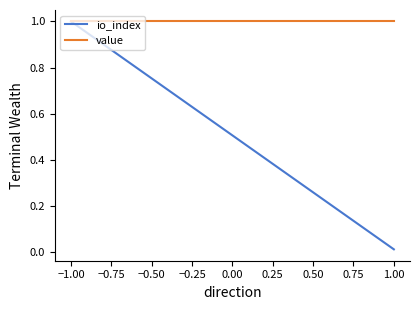

Reading right to left, transcribe all the data shown in this chart.

io_index: 0.0	1.0
value: 1.0	1.0